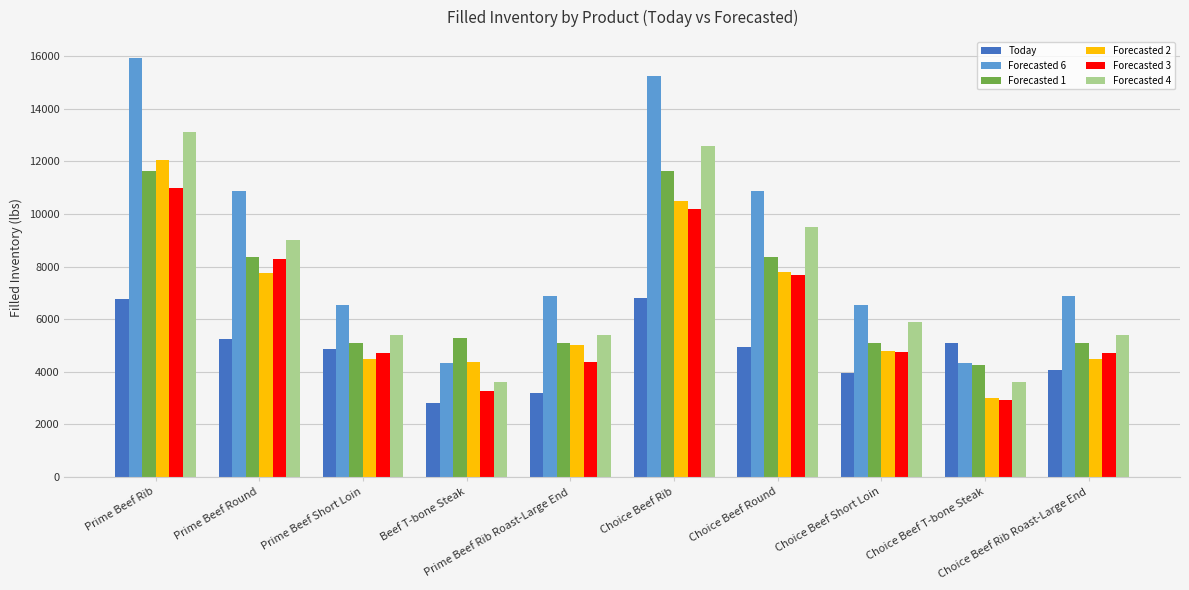

List the series in order of their peak value, highest first.

Forecasted 6, Forecasted 4, Forecasted 2, Forecasted 1, Forecasted 3, Today